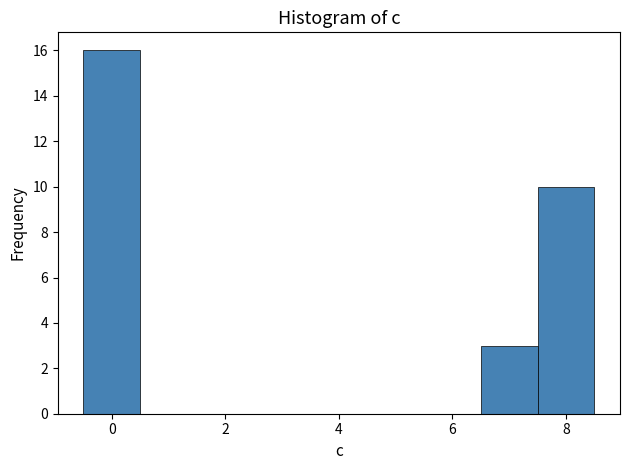

Over which range of the x-axis is the bar tallest?

-0.5 to 0.5